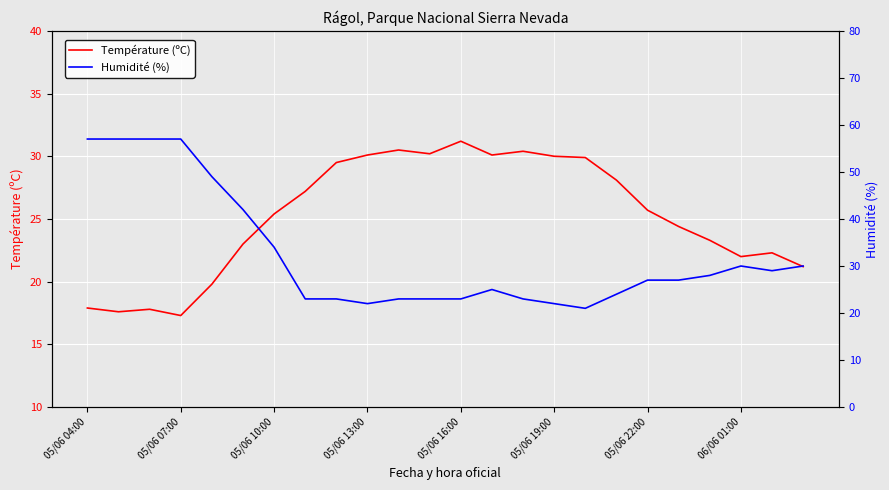

In Température (ºC), how many points are higher than both neighbors (excluding endpoints)?

5